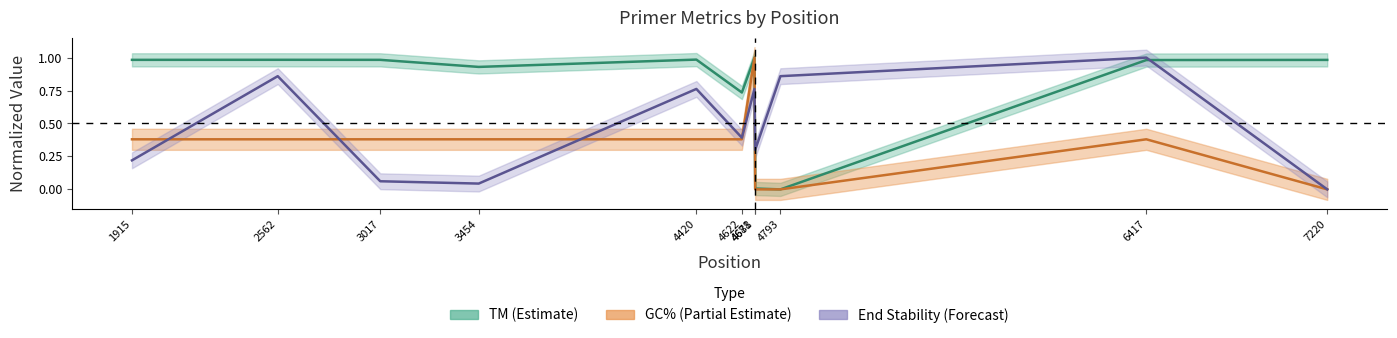

What is the highest value of the PRIMER_RIGHT_0_TM series?

1.0